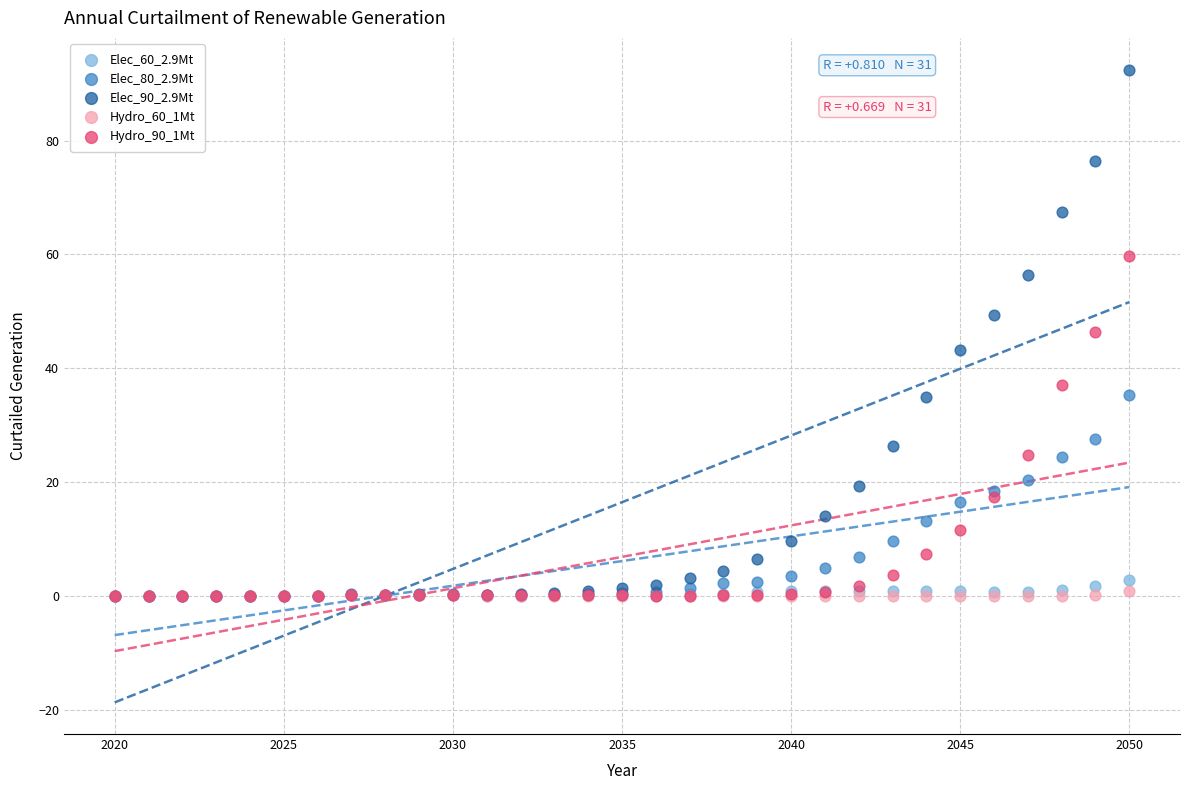

What are all the series names shown in the legend?

Elec_60_2.9Mt, Elec_80_2.9Mt, Elec_90_2.9Mt, Hydro_60_1Mt, Hydro_90_1Mt